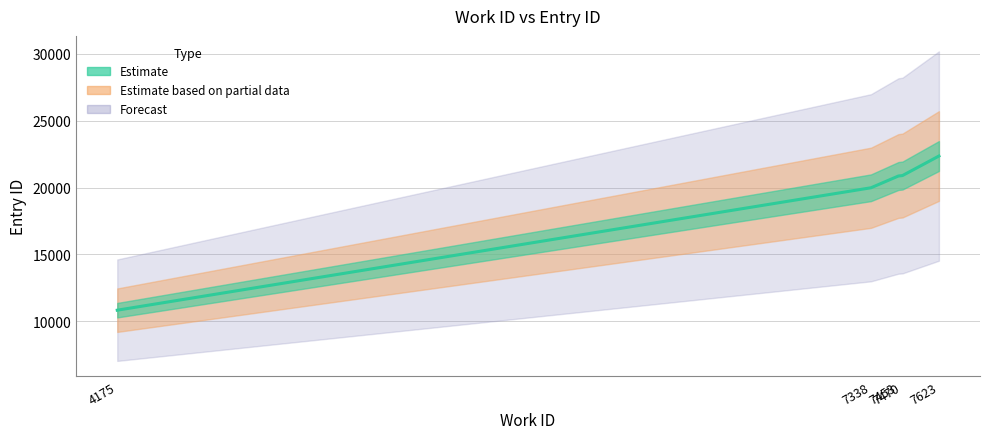

True or false: the data shows 6404 at 7338.

False